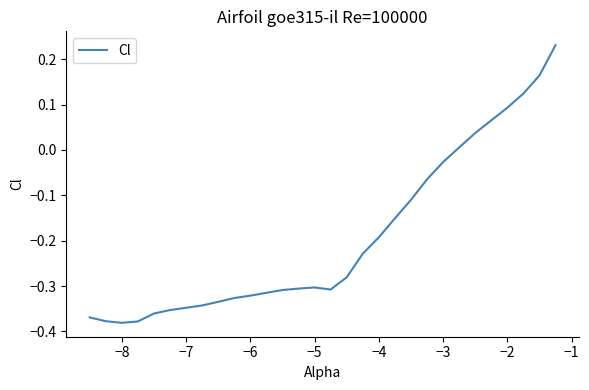

What is the difference between the maximum and minimum values?

0.6